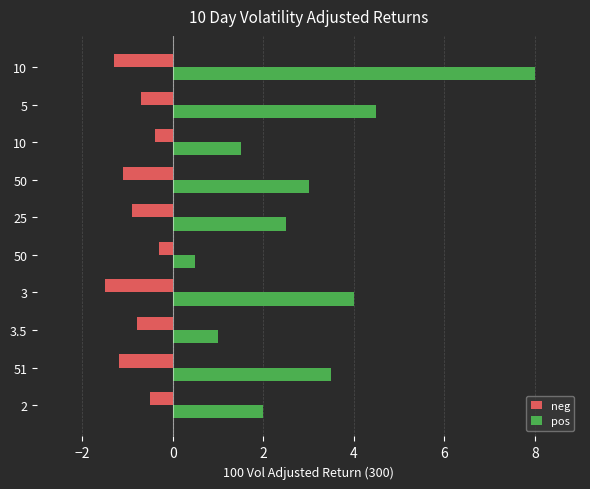

How many values in the pos series are below 3?

5